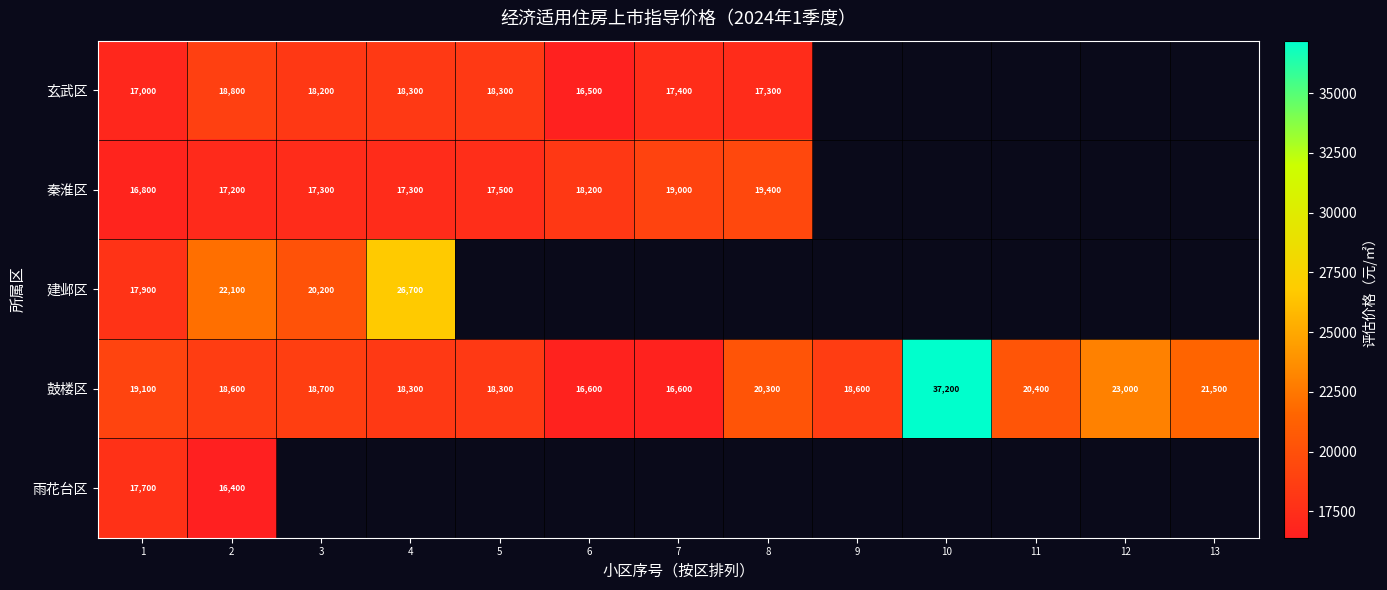

Is it true that 鼓楼区 equals 29579 at 9?

False